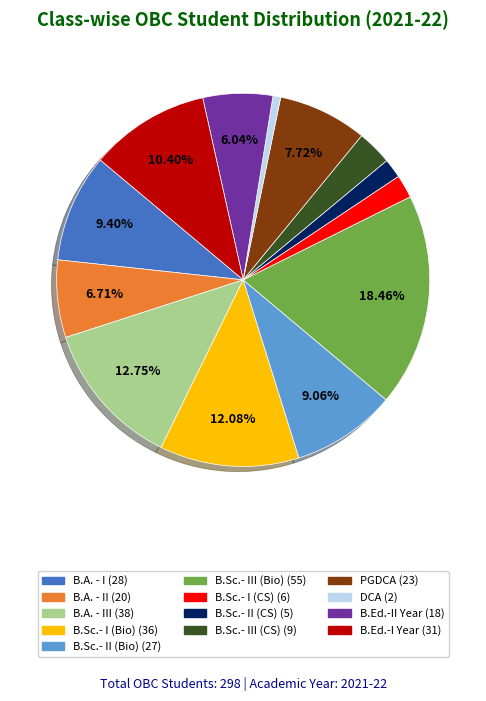

Does any single category account for the majority?

No